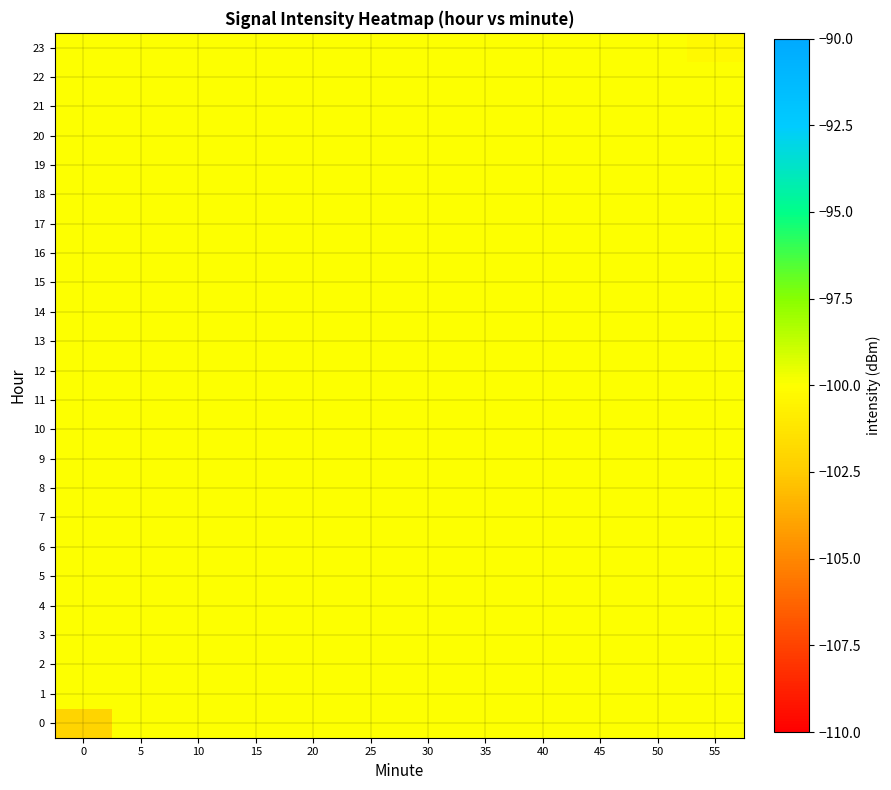

What is the maximum value shown in the chart?

-100.0